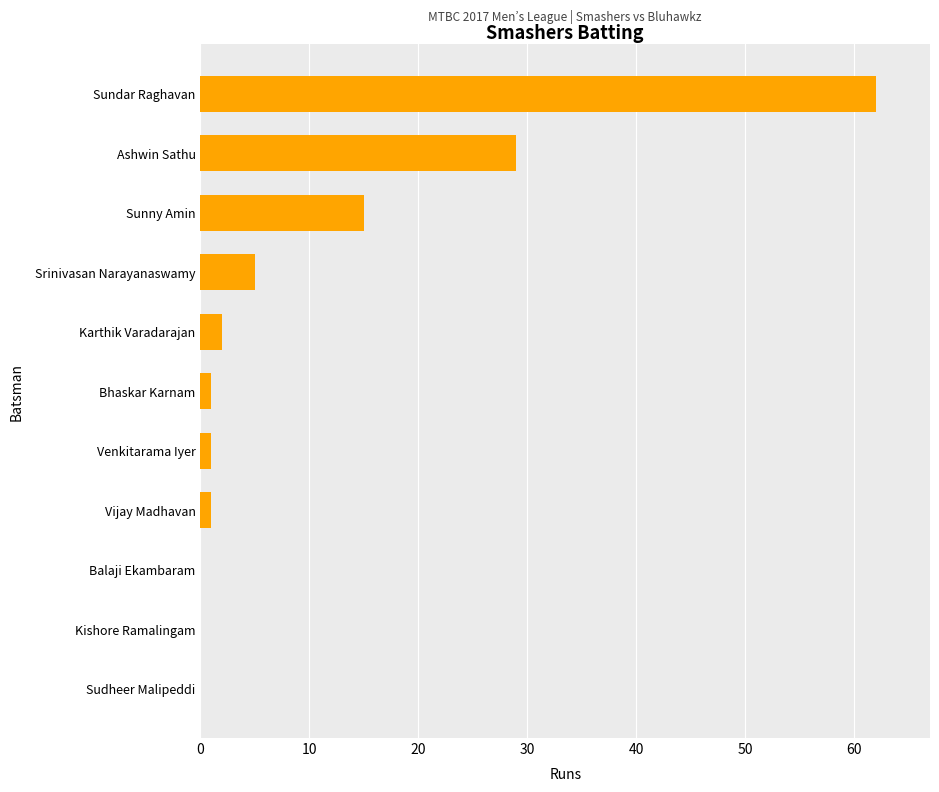

Which has a higher value, Kishore Ramalingam or Srinivasan Narayanaswamy?

Srinivasan Narayanaswamy